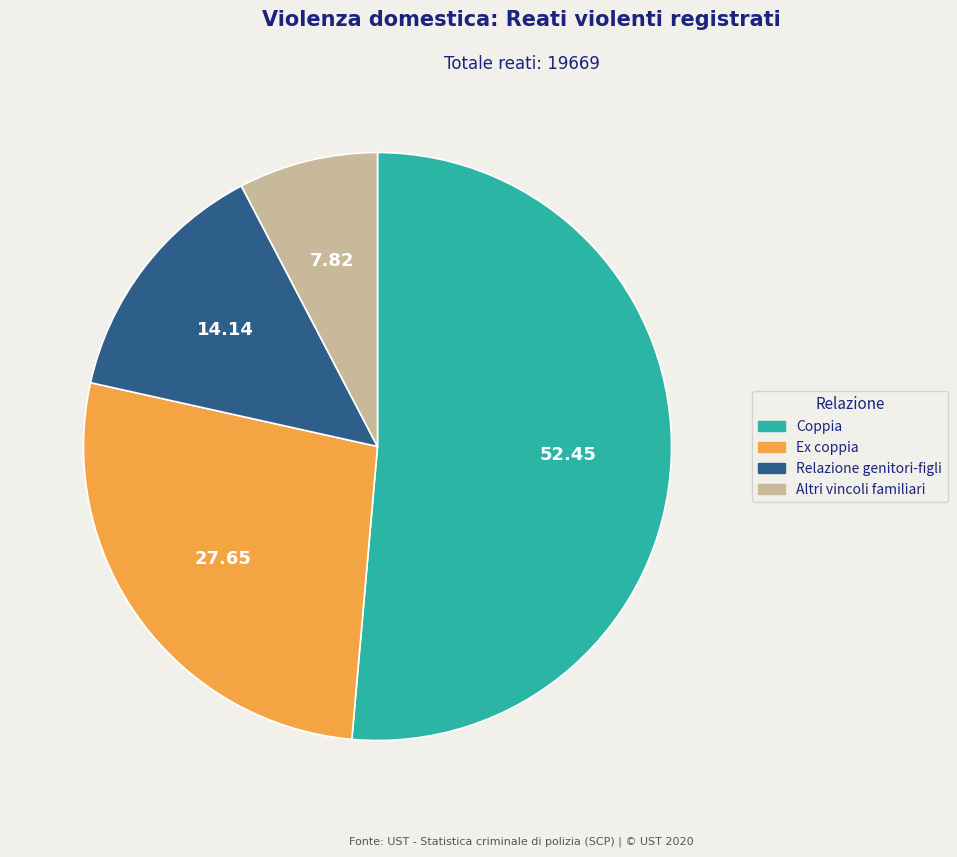

What is the ratio of the value at Relazione genitori-figli to the value at Ex coppia?

0.5